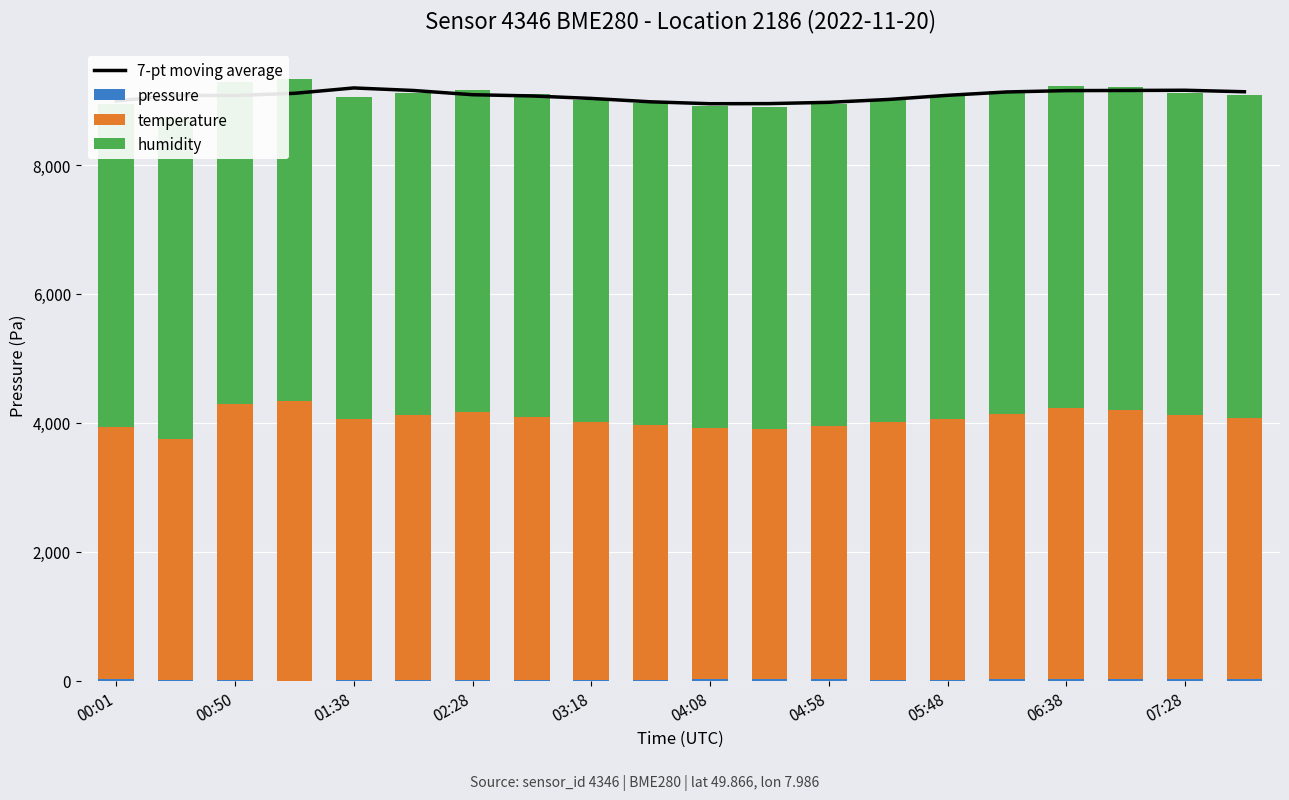

Is it true that 7-pt moving average equals 2793.7 at 04:08?

False